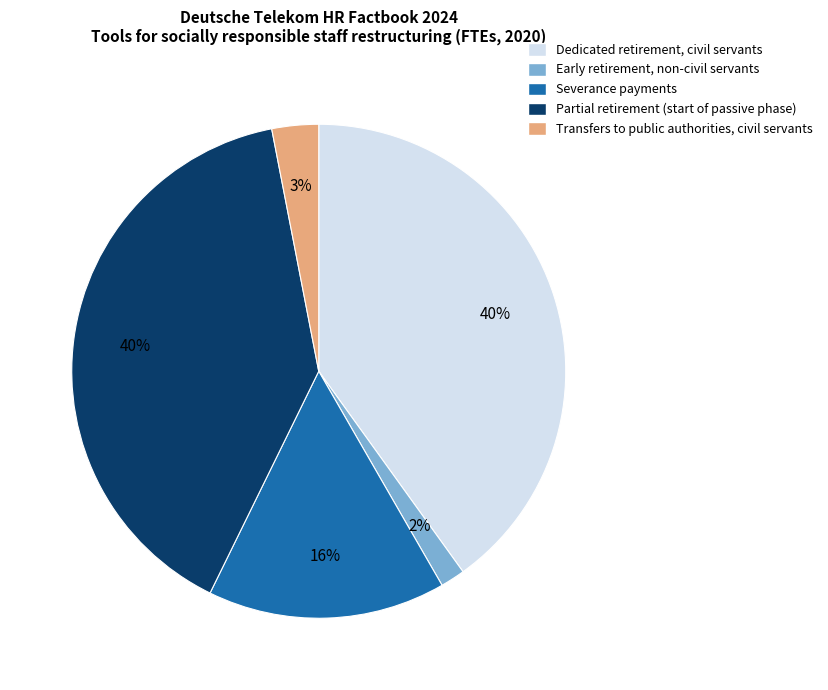

To the nearest percent, what is the difference between the largest and smallest slice percentages?

38%